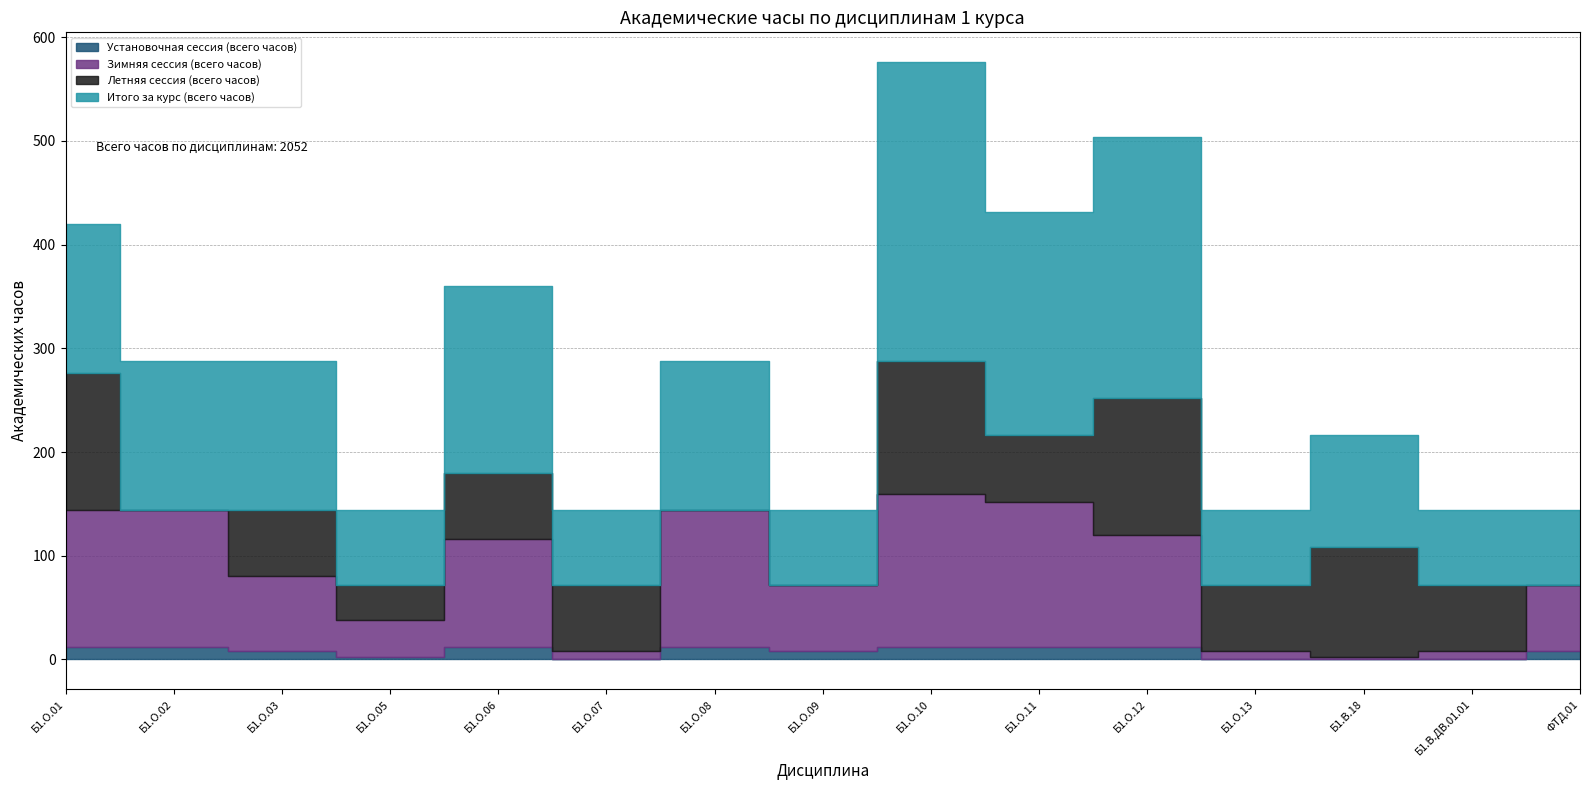

How many lines are shown in the chart?

4